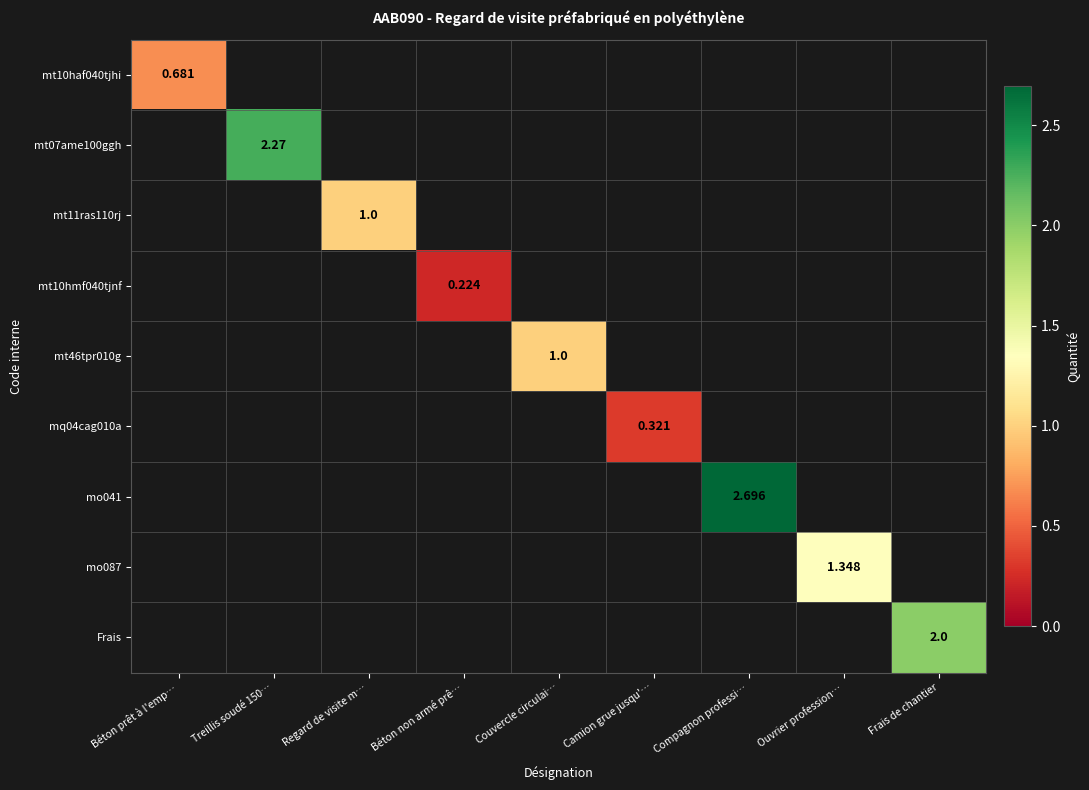

At which label does mt07ame100ggh reach its peak?

Béton prêt à l'emp…